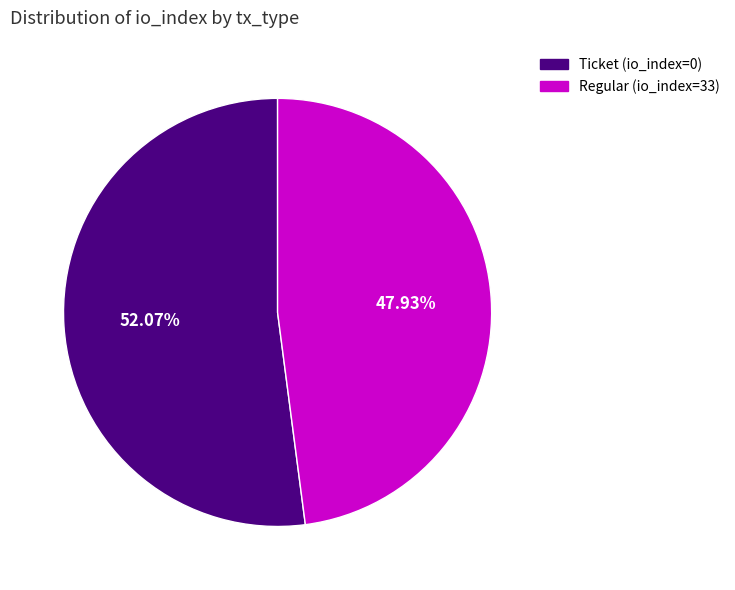

How much of the chart is everything except Ticket (io_index=0)?

47.9%